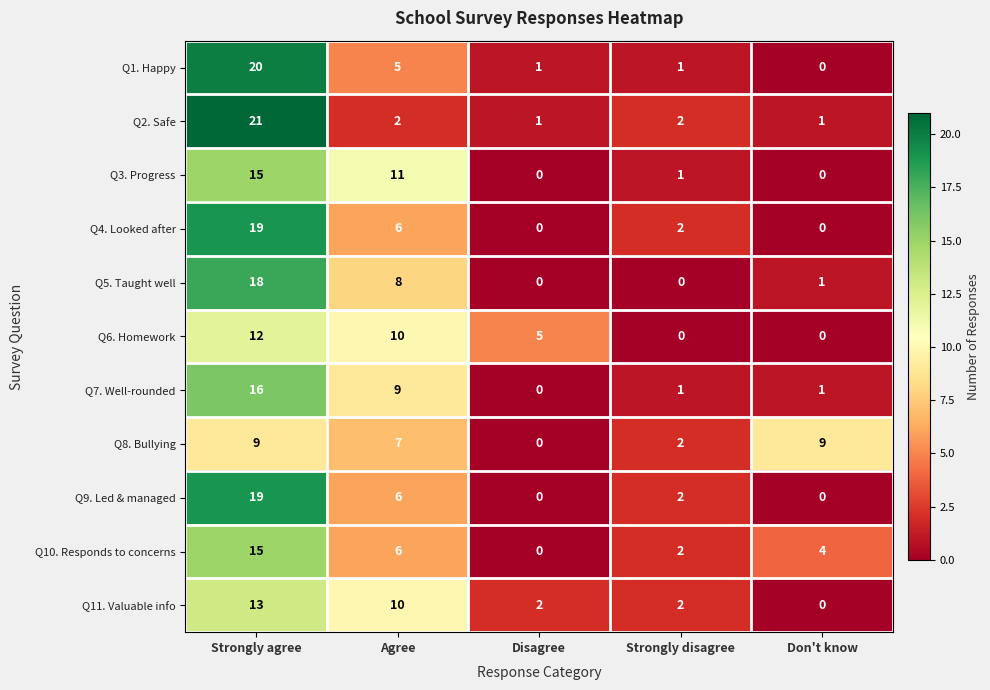

Is it true that Q8. Bullying equals -4 at Disagree?

False